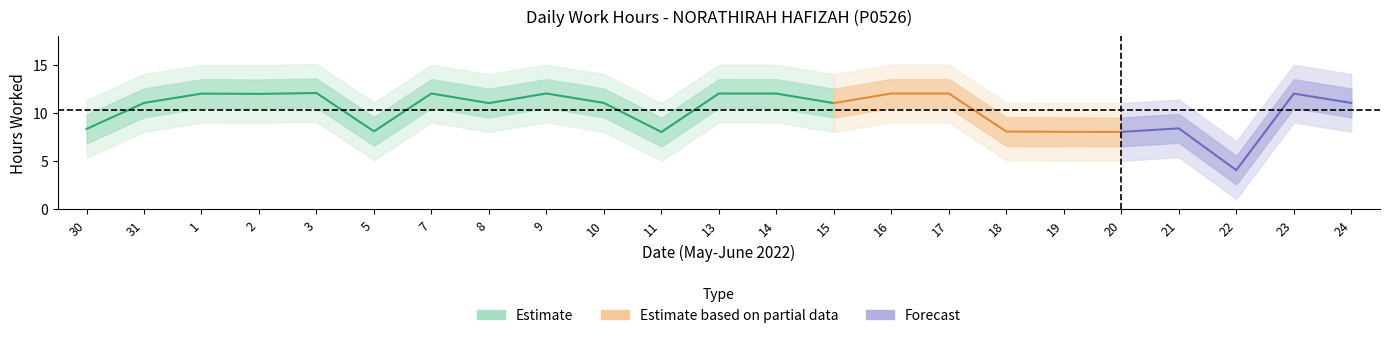

List the labels in order of value, largest first.

3, 7, 9, 13, 16, 17, 1, 14, 23, 2, 31, 10, 24, 8, 15, 21, 30, 5, 18, 19, 20, 11, 22